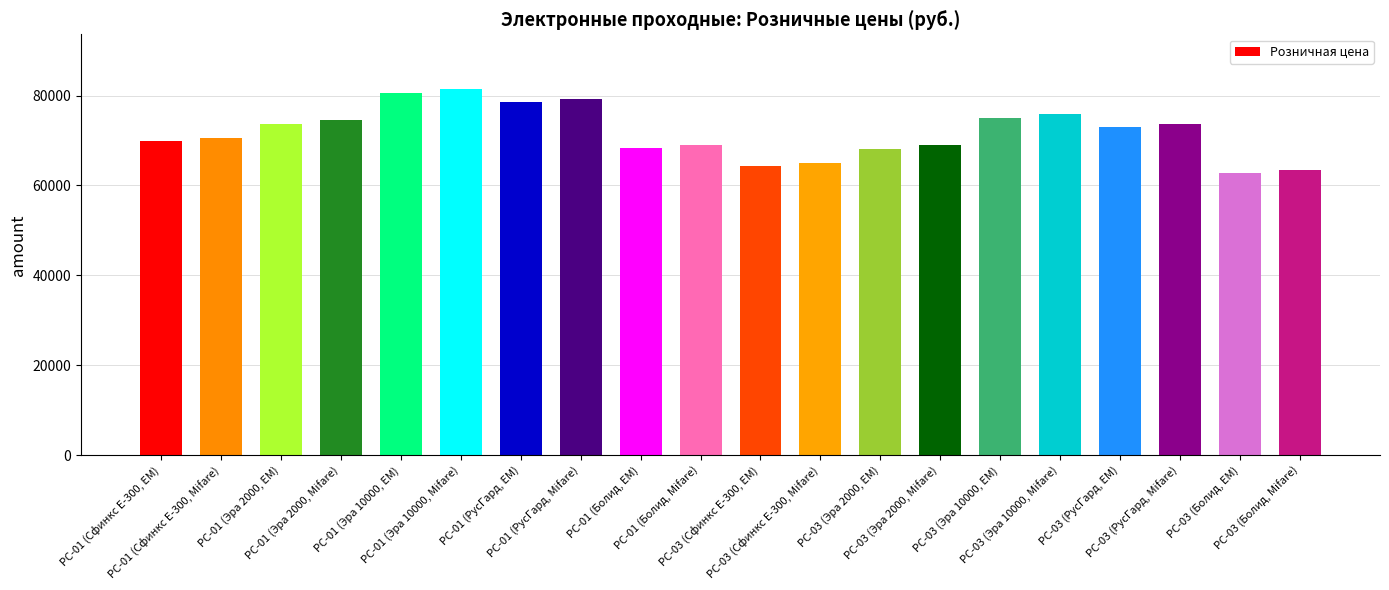

What is the maximum value shown in the chart?

81413.1